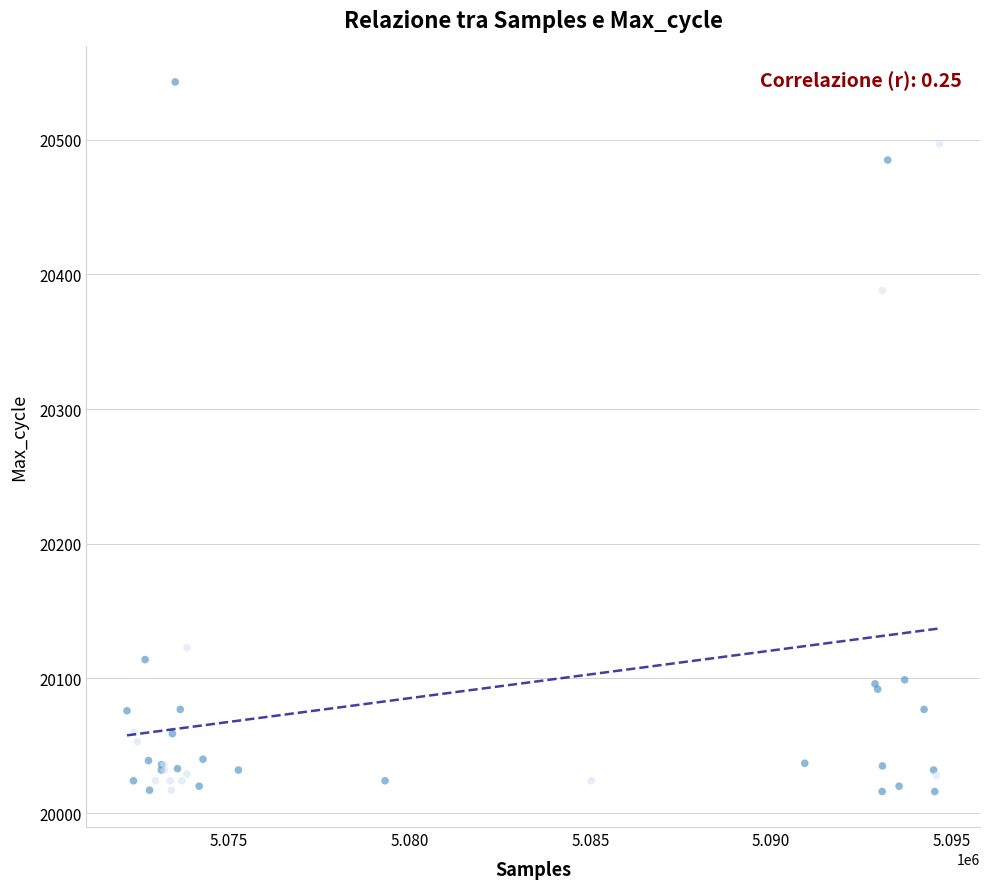

What Y value in the scatter plot is closest to 20279?

20388